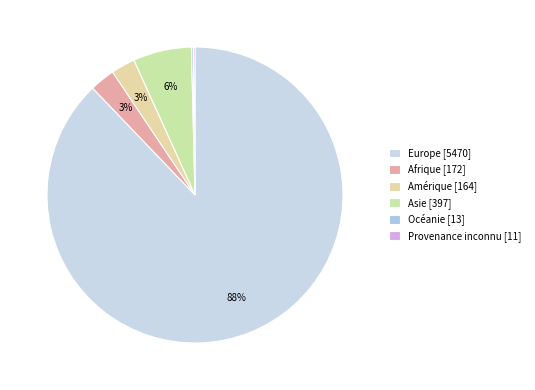

How many segments does this pie chart have?

6